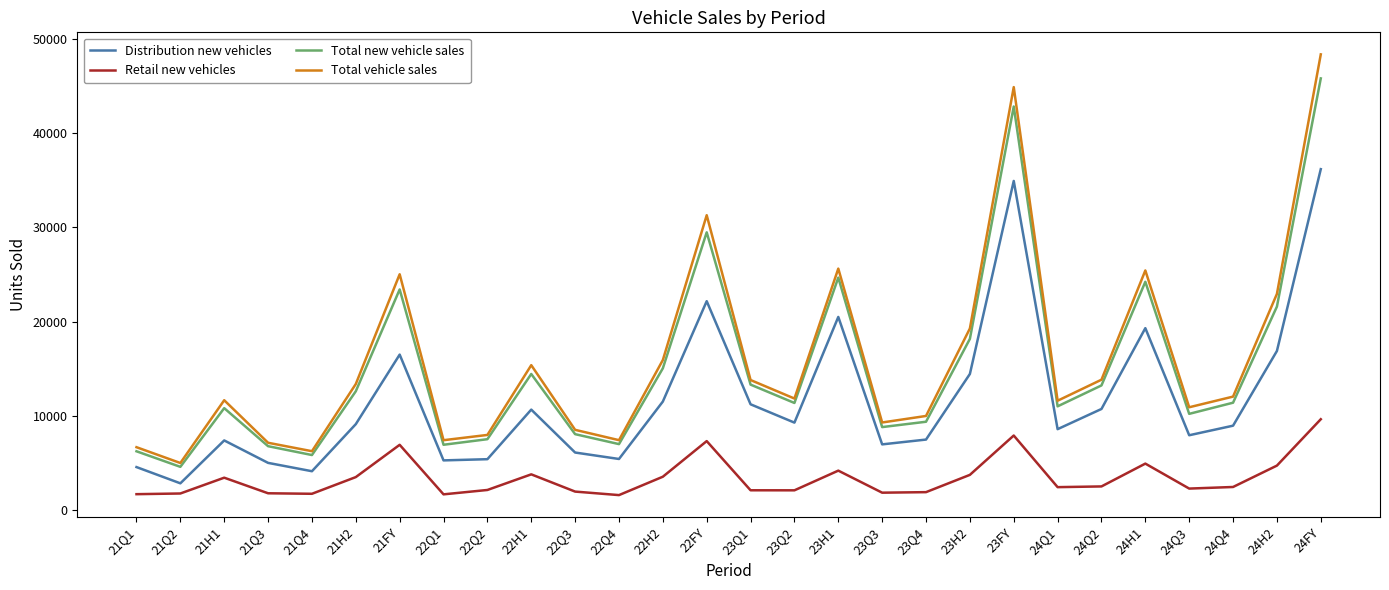

Does the chart have visible grid lines?

No